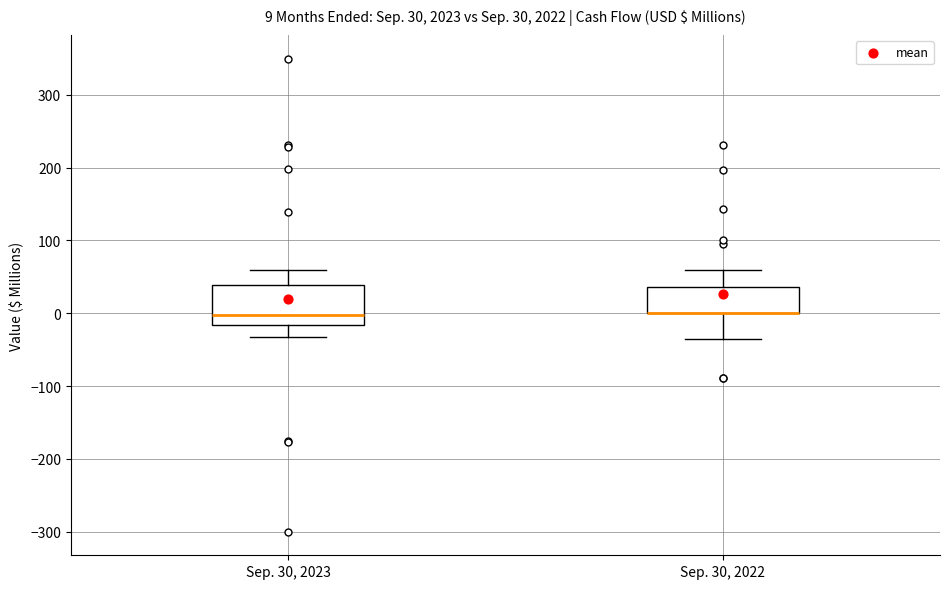

Which box is the tallest, from its lower edge to its upper edge?

Sep. 30, 2023